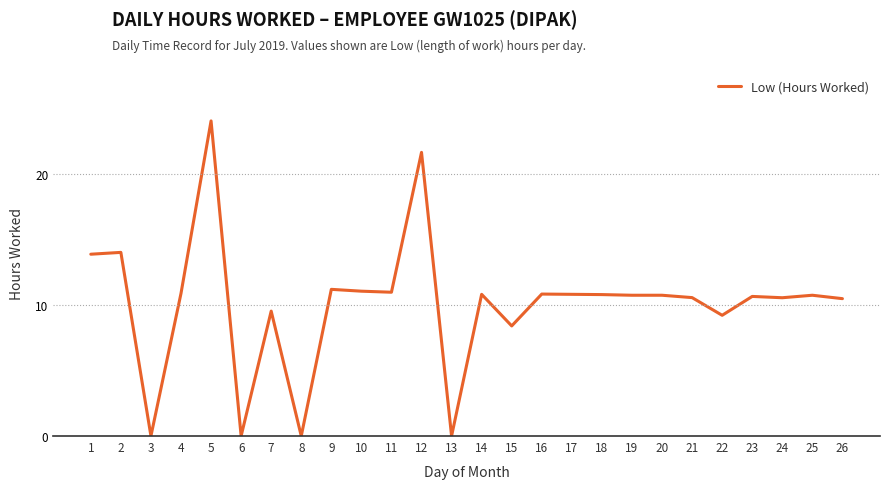

What is the maximum value shown in the chart?

24.0